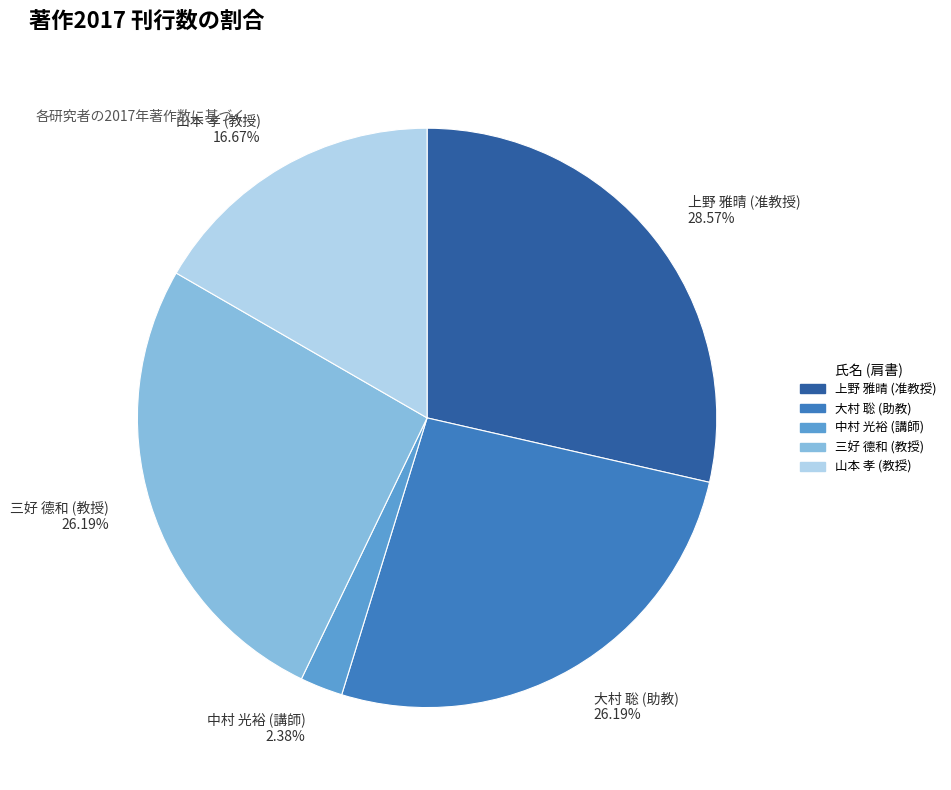

Is 上野 雅晴 (准教授) the majority of the pie?

No